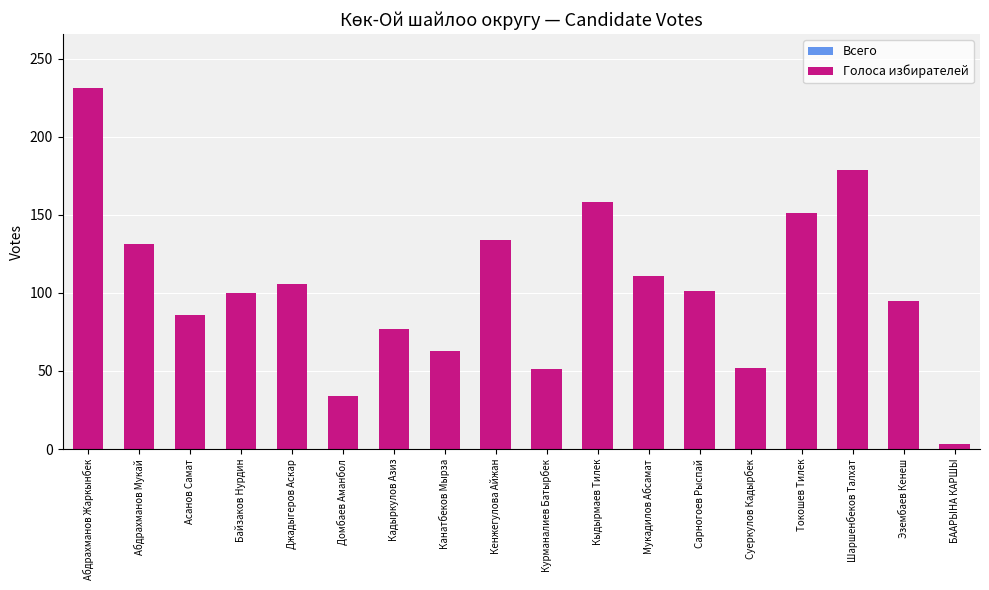

What are all the series names shown in the legend?

Всего, Голоса избирателей